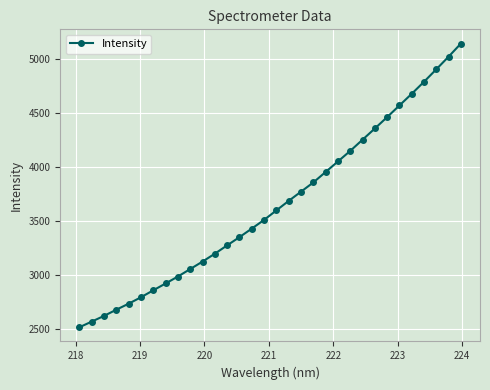

Reading right to left, list all the values displayed in this chart.

5141.4	5020.4	4903.4	4788.1	4676.9	4569.1	4461.2	4356.0	4252.4	4149.0	4051.4	3954.1	3857.3	3772.0	3687.1	3599.1	3511.3	3430.7	3351.8	3275.8	3198.8	3125.9	3056.7	2987.8	2923.3	2860.3	2795.9	2736.6	2680.9	2623.6	2570.8	2518.5